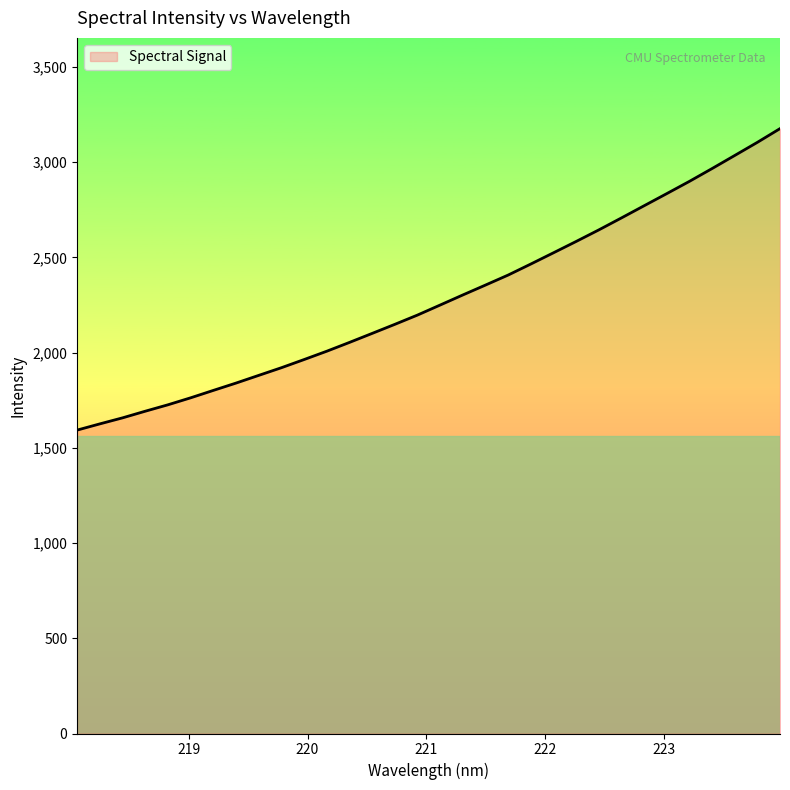

What is the smallest value displayed?

1593.1